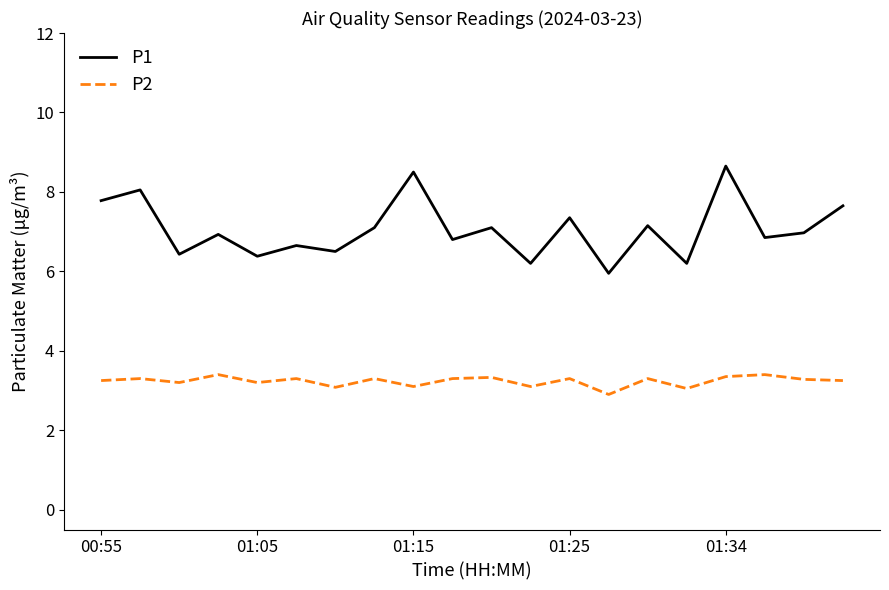

How many lines are shown in the chart?

2